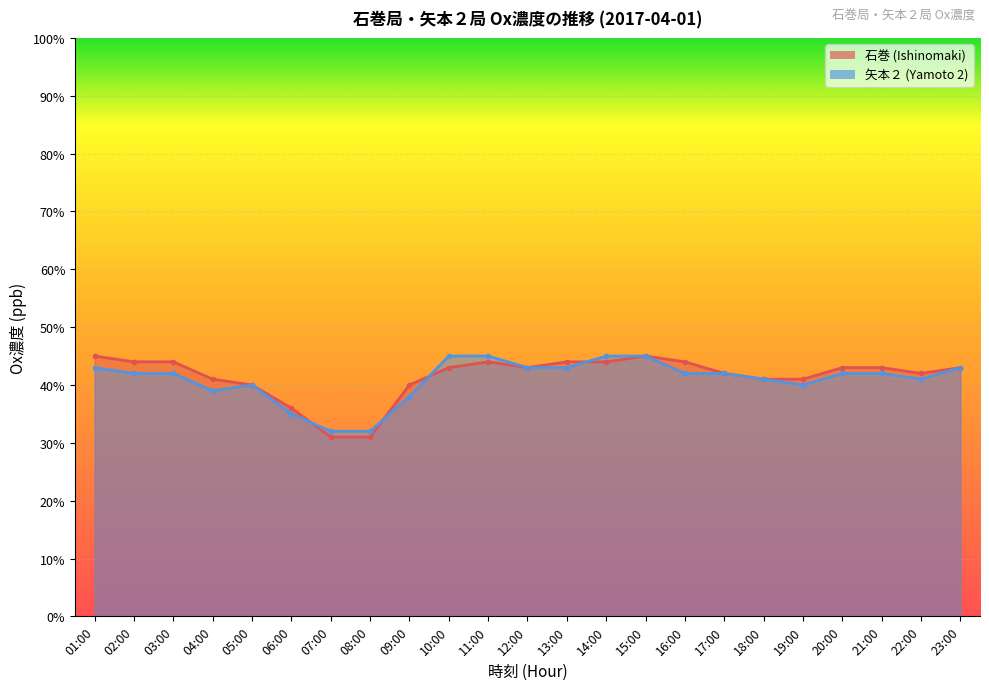

At which category does the chart reach its minimum across all series?

07:00